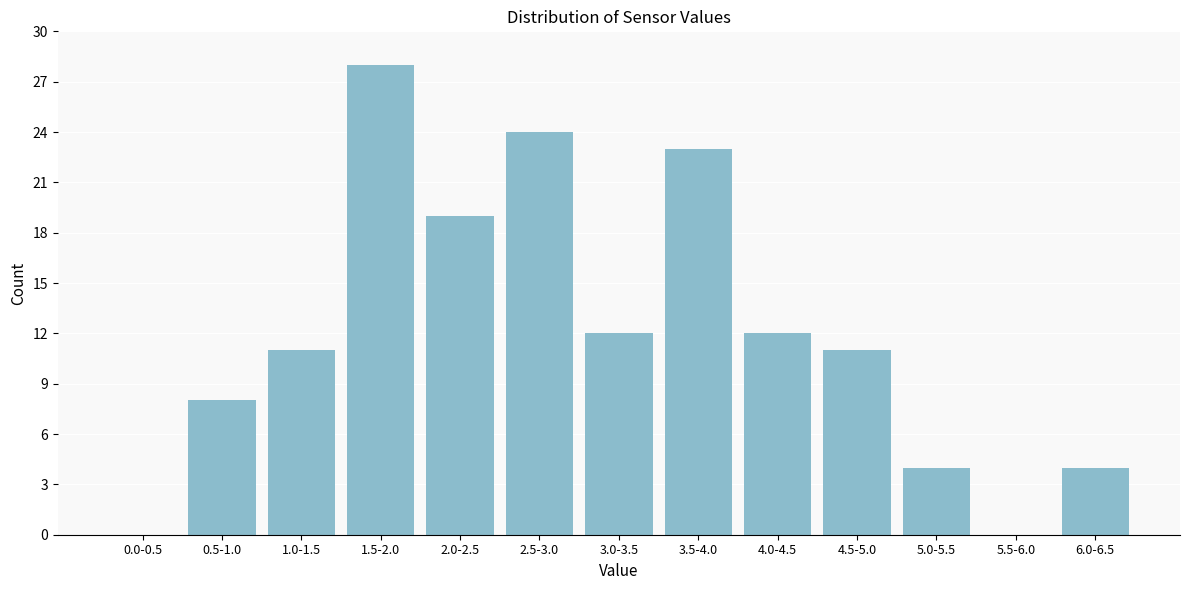

Reading left to right, what are all the values shown in this chart?

0.0-0.5=0	0.5-1.0=8	1.0-1.5=11	1.5-2.0=28	2.0-2.5=19	2.5-3.0=24	3.0-3.5=12	3.5-4.0=23	4.0-4.5=12	4.5-5.0=11	5.0-5.5=4	5.5-6.0=0	6.0-6.5=4